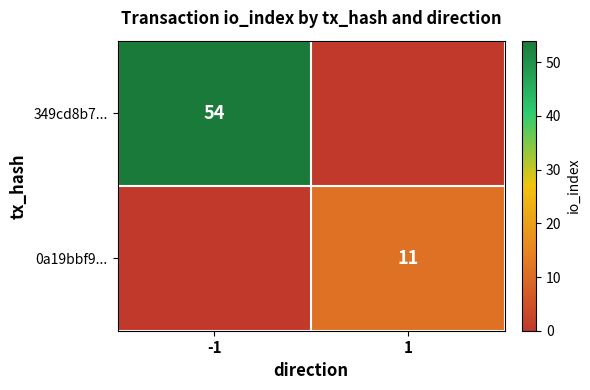

True or false: 349cd8b7... has a value of 17 at -1.

False